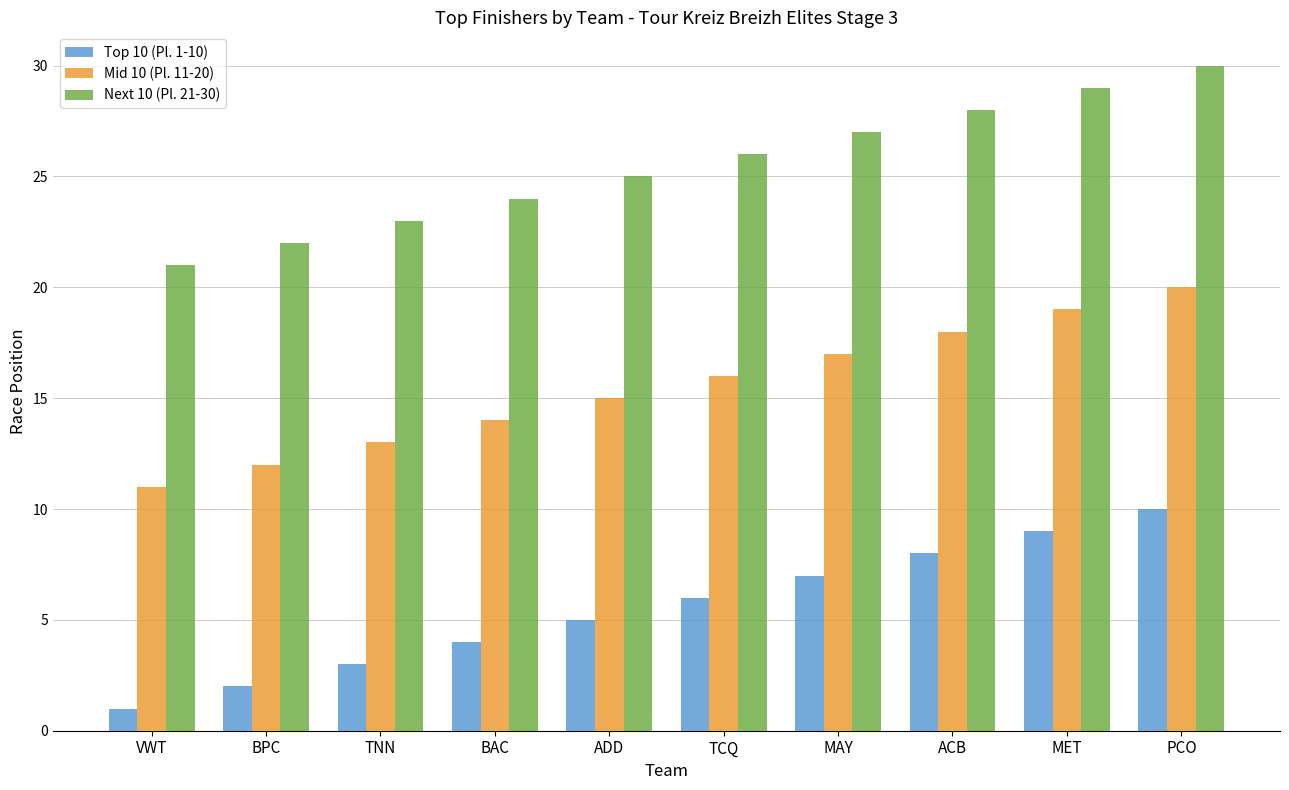

Reading right to left, transcribe all the data shown in this chart.

Top 10 (Pl. 1-10): 10	9	8	7	6	5	4	3	2	1
Mid 10 (Pl. 11-20): 20	19	18	17	16	15	14	13	12	11
Next 10 (Pl. 21-30): 30	29	28	27	26	25	24	23	22	21